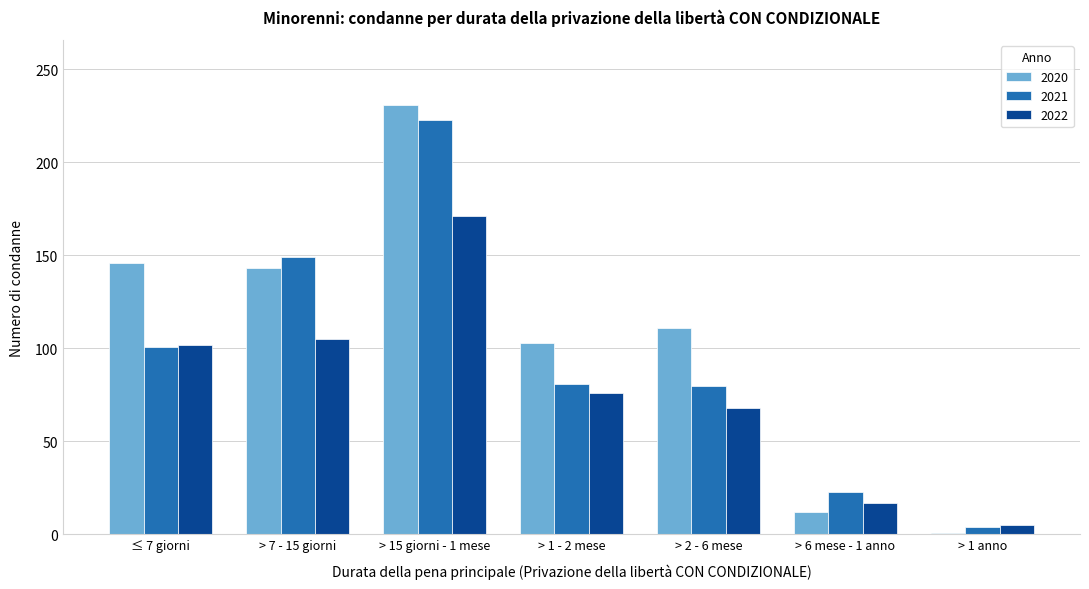

At which category does the chart reach its peak across all series?

> 15 giorni - 1 mese